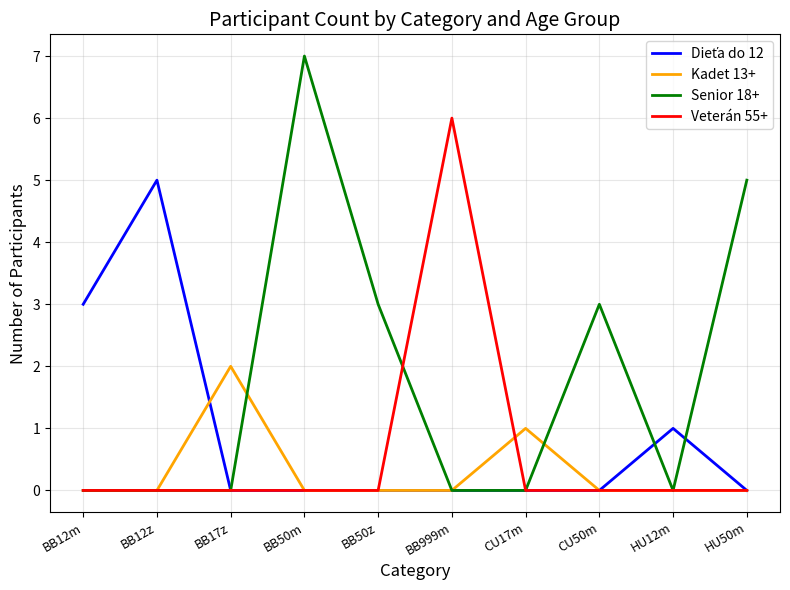

Count the number of data series in this chart.

4